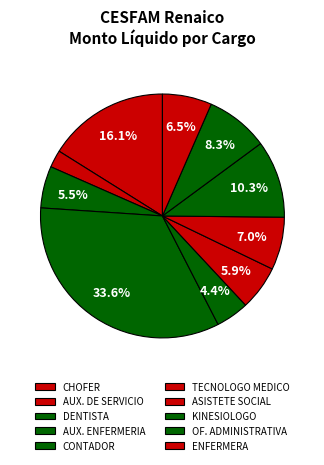

What is the ratio of the value at ASISTETE SOCIAL to the value at KINESIOLOGO?

0.7